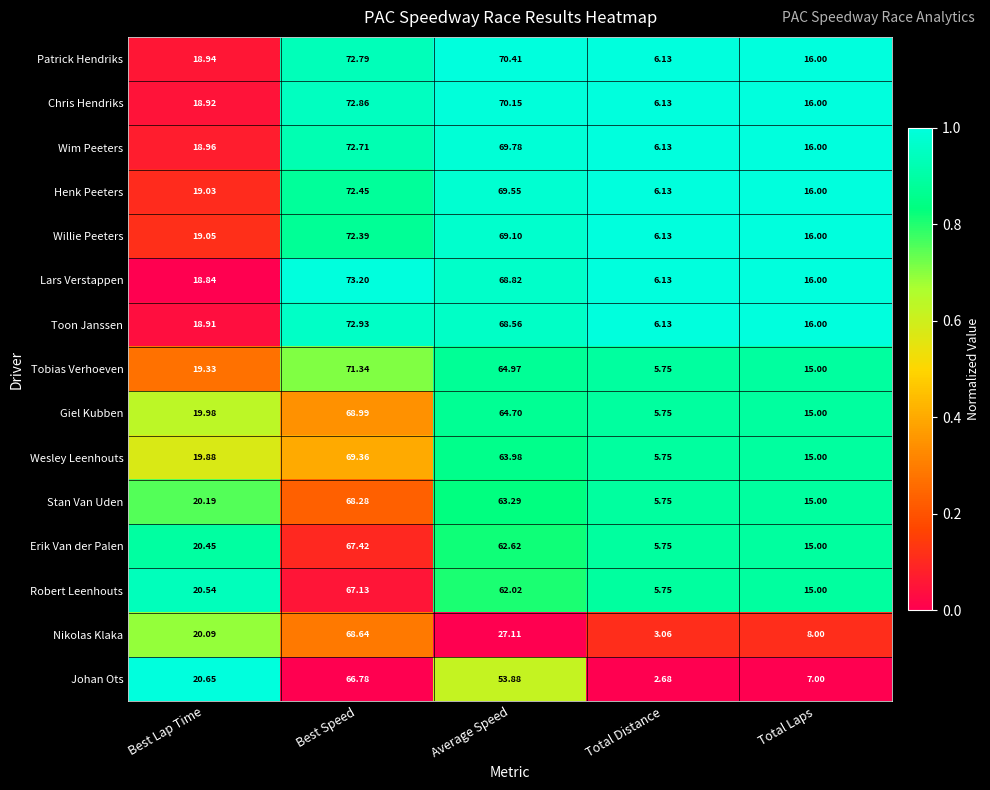

At which label does Henk Peeters reach its minimum?

Total Distance